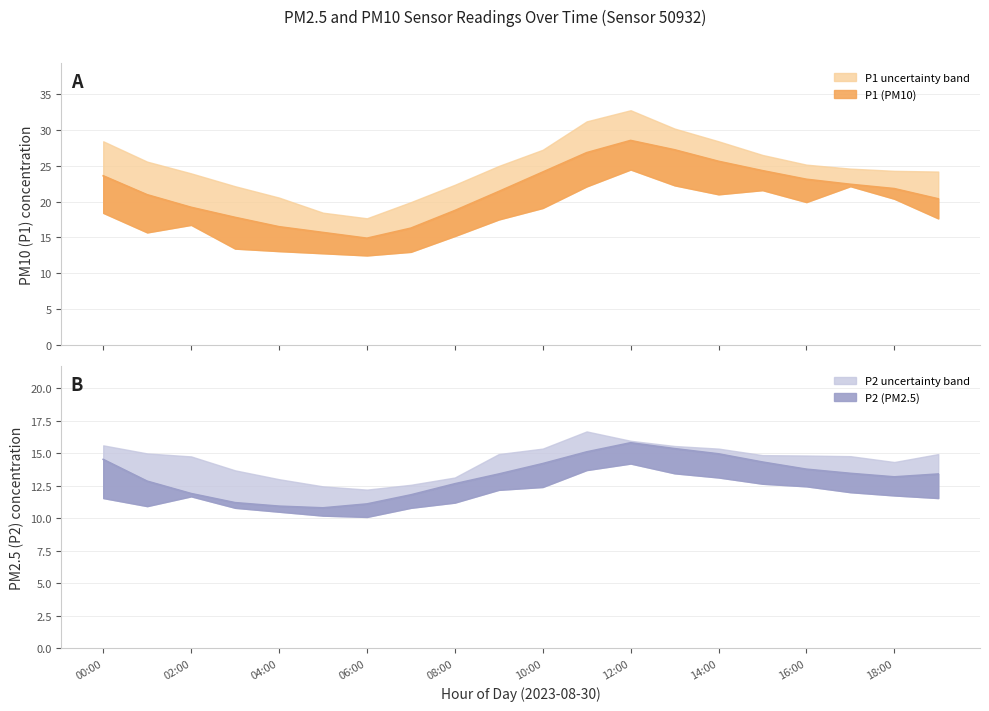

Where is P2 nearest to the value 13?

01:00